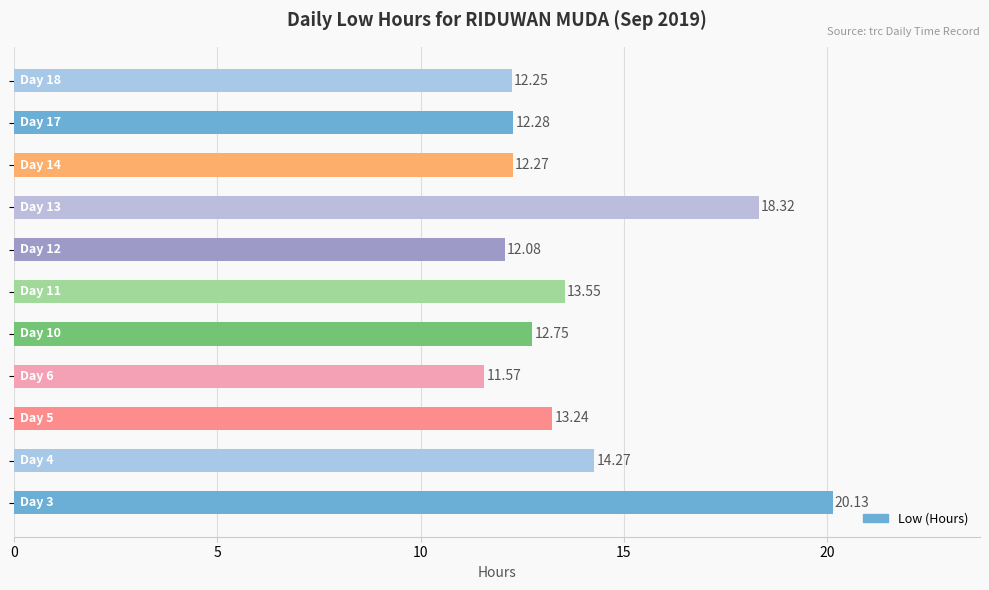

What is the difference between the maximum and minimum values?

8.6